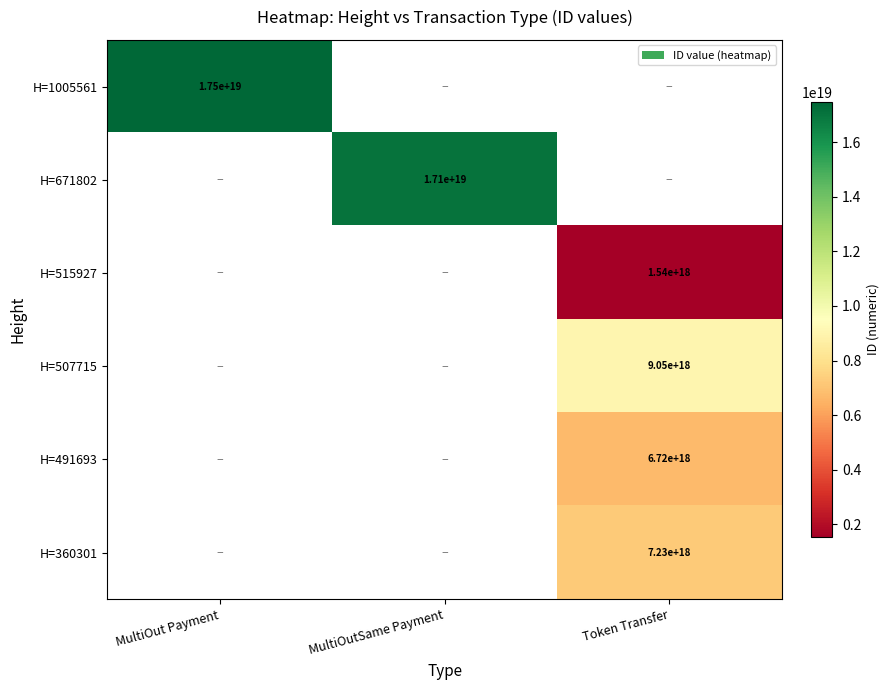

The value of H=360301 at Token Transfer is 11703439765419776000. True or false?

False